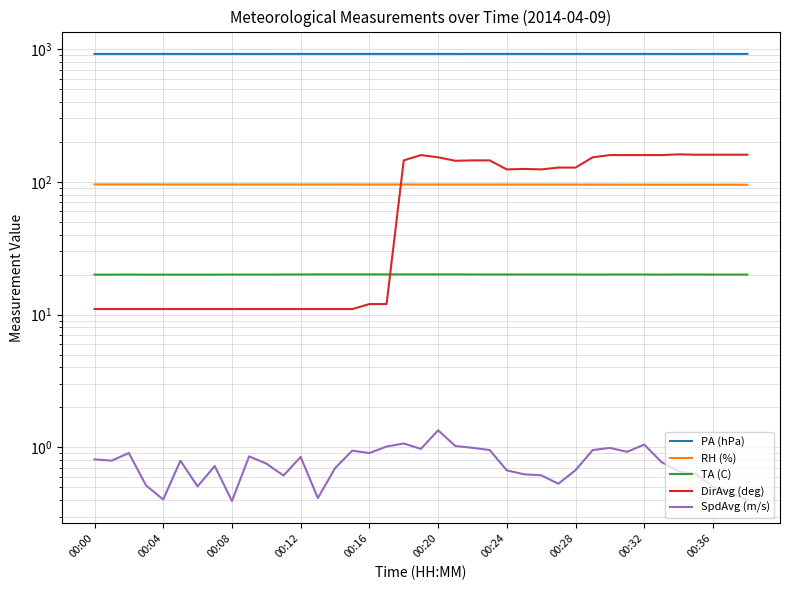

How many lines are shown in the chart?

5